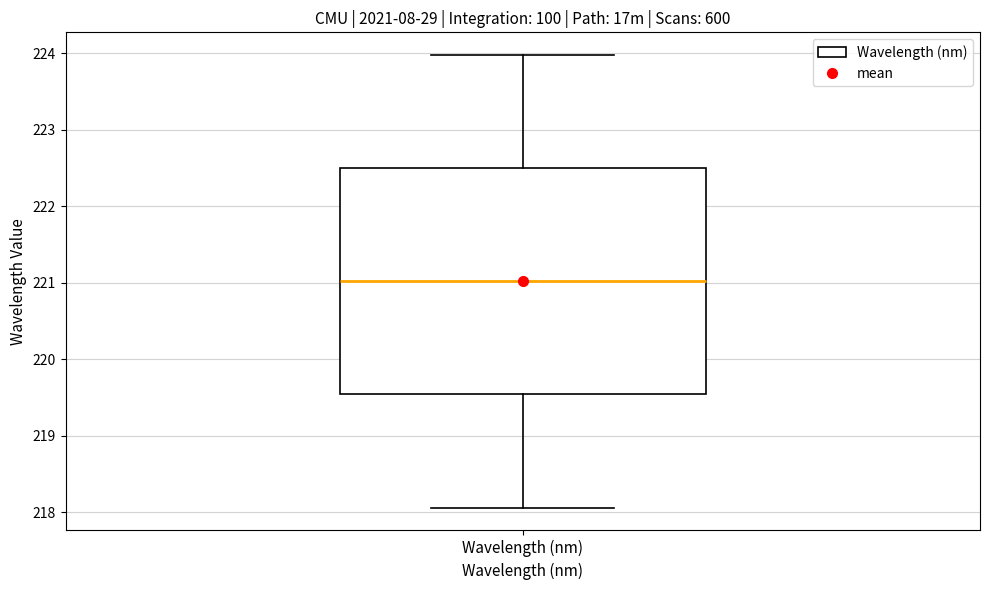

Read this box plot against the y-axis: the position of the median line, the range covered by the box, and the ends of both whiskers. The values are not printed on the chart, so give them approximately, as read against the axis.

median 221.0, box 219.5 to 222.5, whiskers 218.1 to 224.0